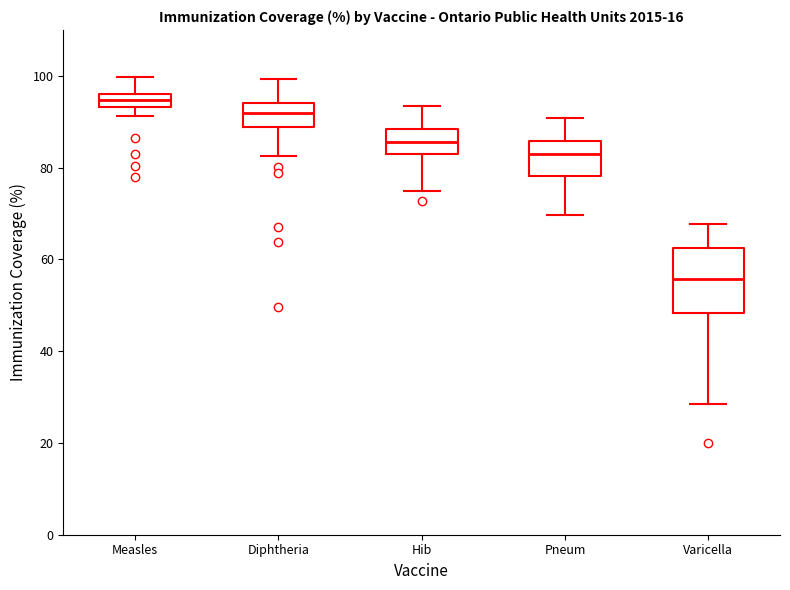

Which box has the highest median line?

Measles